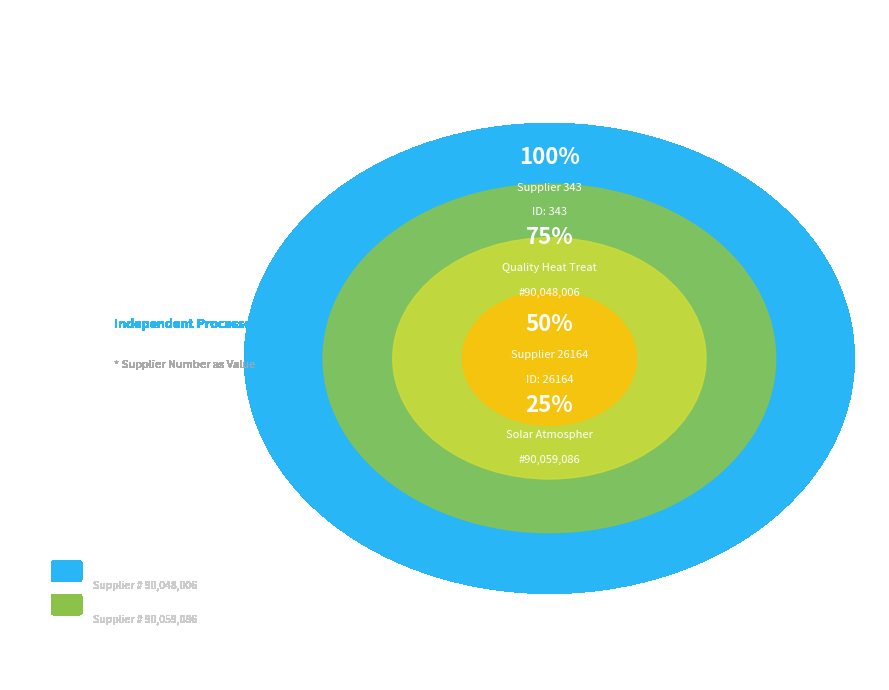

Is there a majority slice in this chart?

Yes